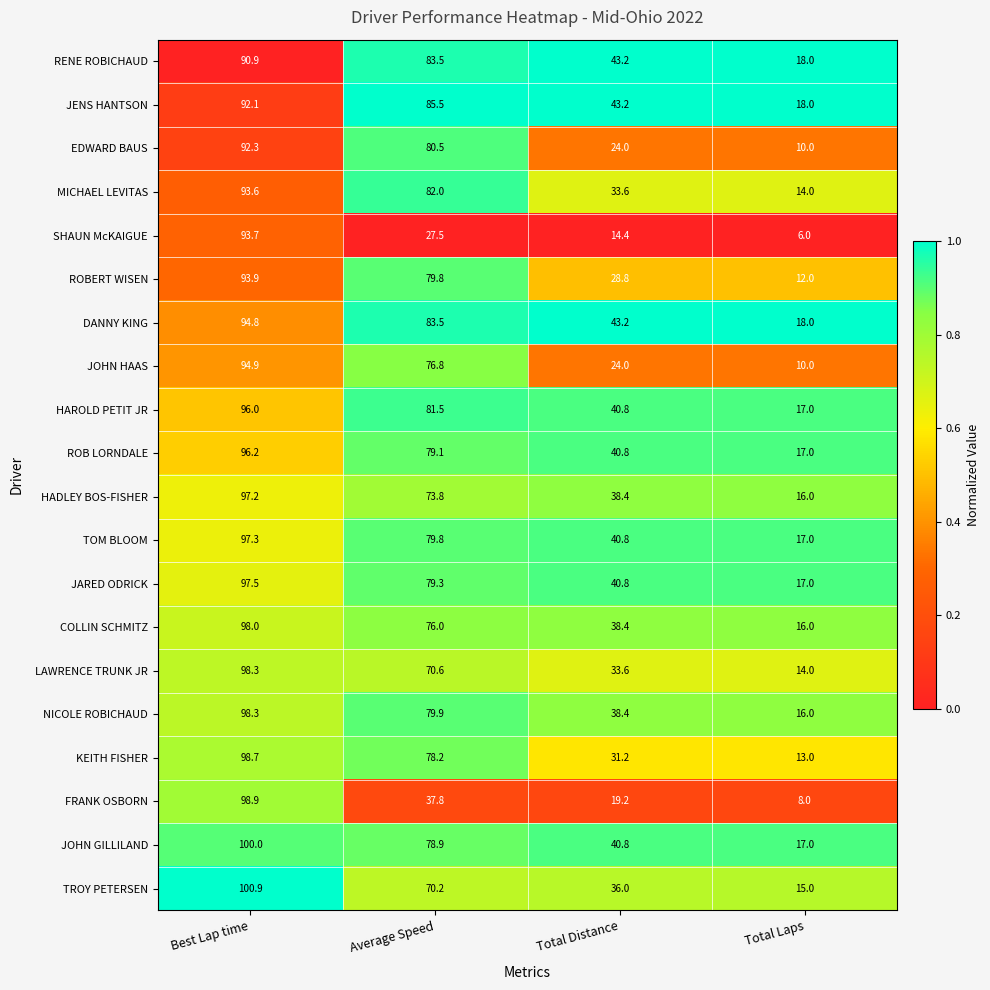

The JOHN GILLILAND series shows 1.4 at Total Laps. True or false?

False